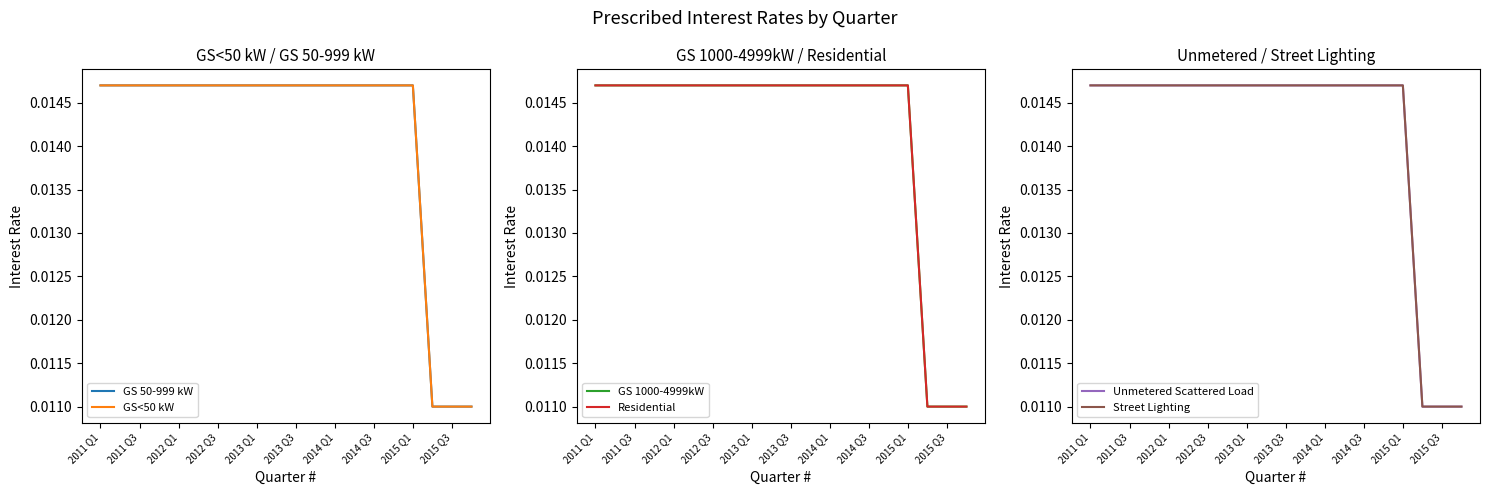

The value of Unmetered Scattered Load at 13 is 0.0. True or false?

False